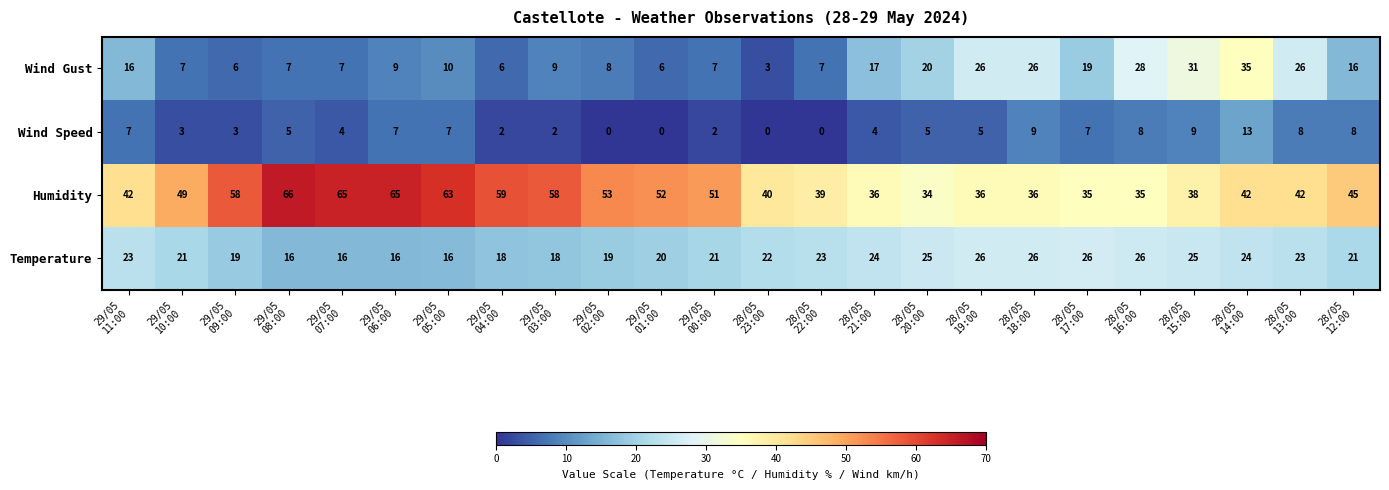

Which series has the largest total across all categories?

Humidity